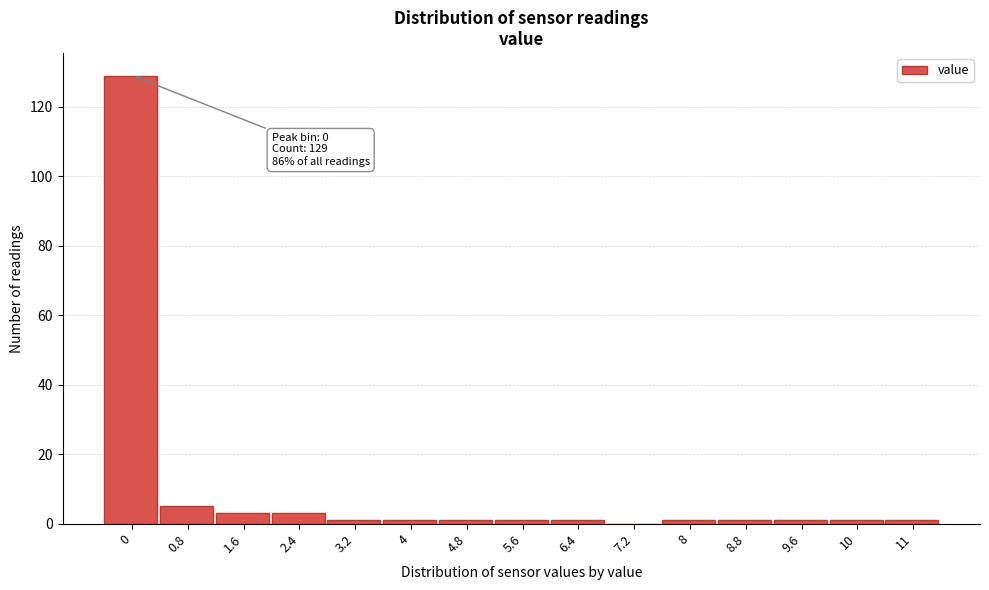

Reading right to left, extract all data points from this chart.

11=1	10=1	9.6=1	8.8=1	8=1	7.2=0	6.4=1	5.6=1	4.8=1	4=1	3.2=1	2.4=3	1.6=3	0.8=5	0=129